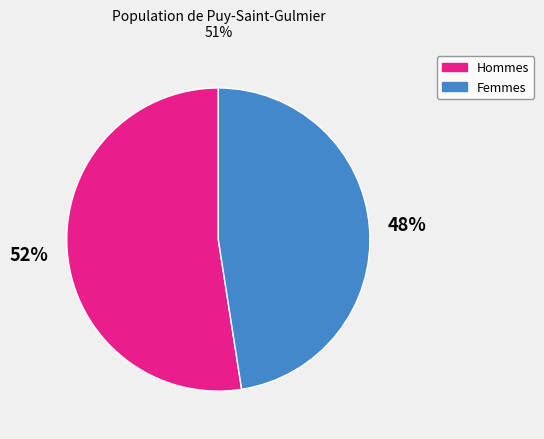

To the nearest percent, what is the average slice percentage?

50%